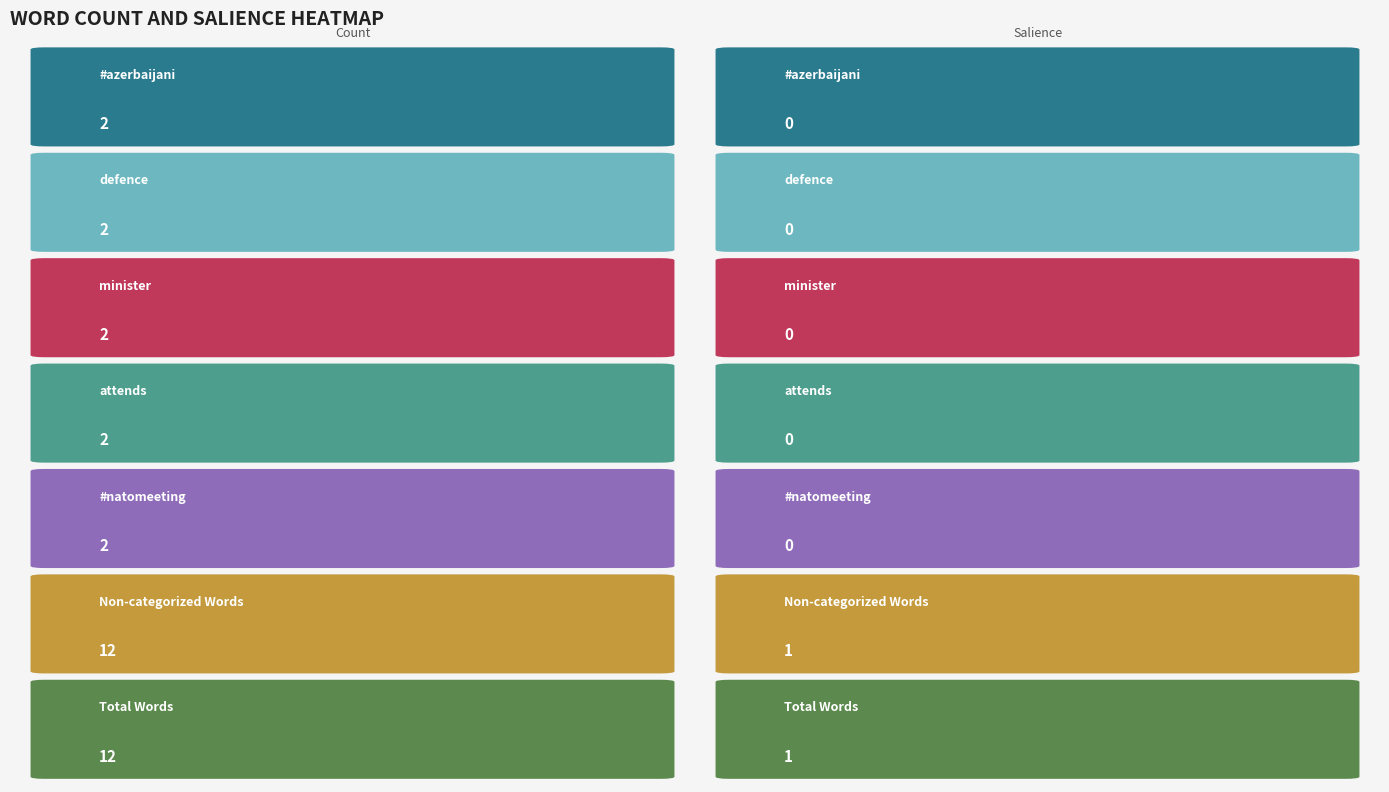

The value of #azerbaijani at 1 is 0. True or false?

True